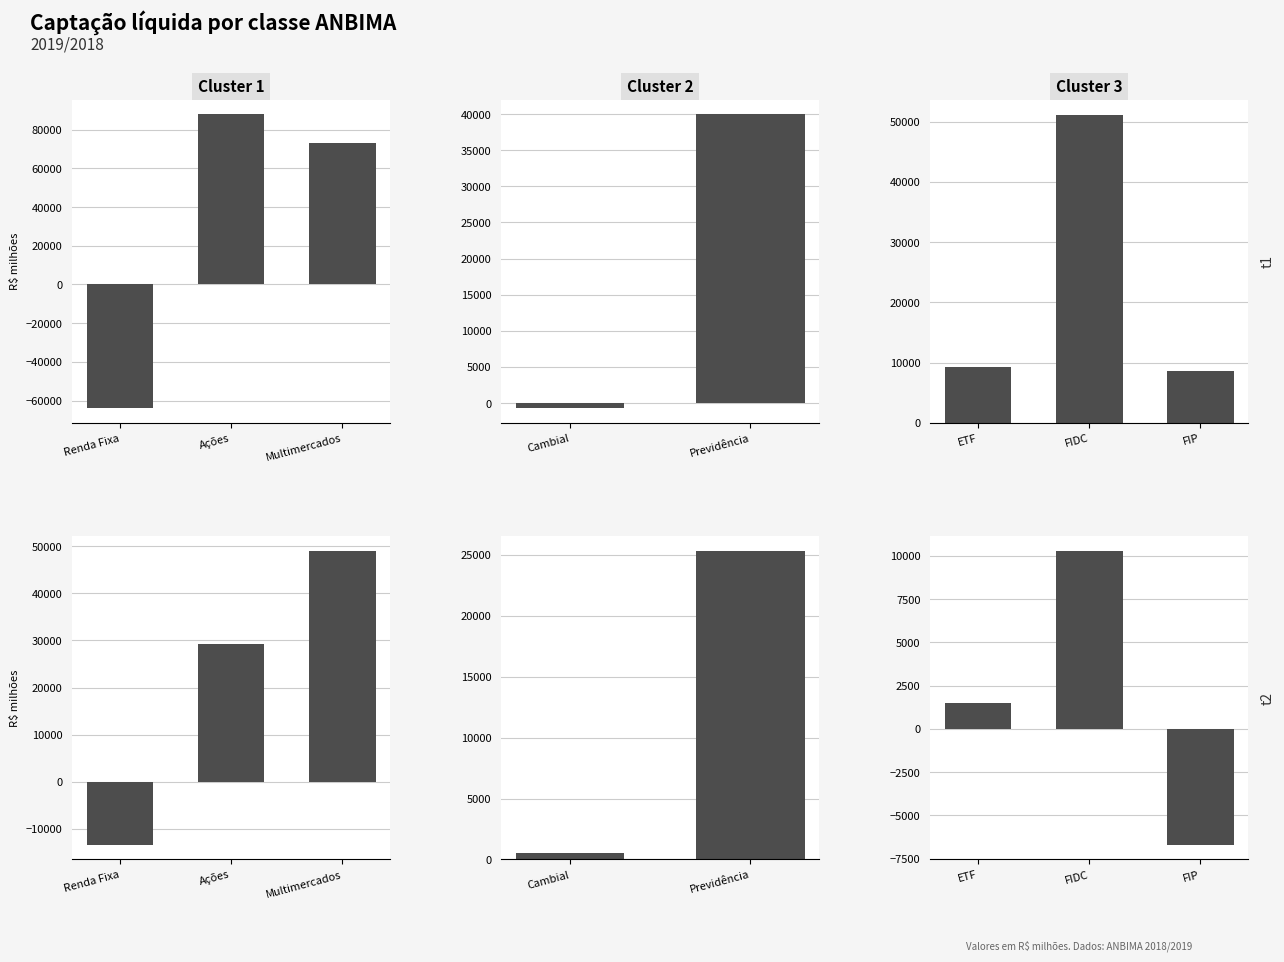

Reading left to right, extract all data points from this chart.

2019: Renda Fixa=-63956.2	Ações=87978.9	Multimercados=73275.7	Cambial=-715.4	Previdência=39974.7	ETF=9252.1	FIDC=51131.7	FIP=8666.7
2018: Renda Fixa=-13420.7	Ações=29209.7	Multimercados=49054.8	Cambial=545.5	Previdência=25247.7	ETF=1509.6	FIDC=10290.2	FIP=-6705.2